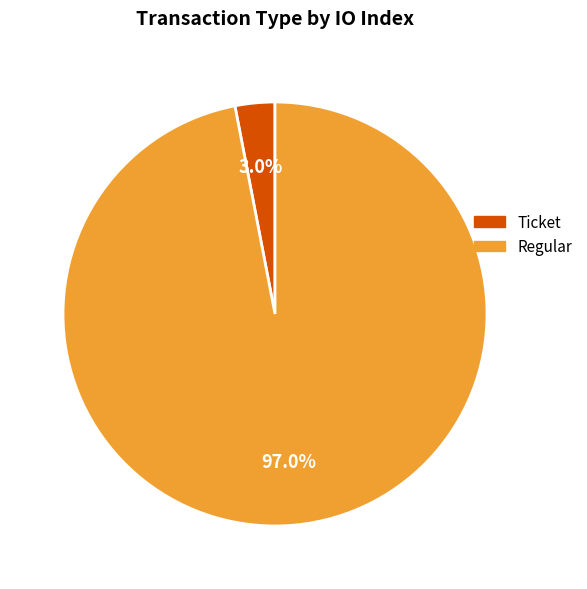

How many slices are in this pie chart?

2